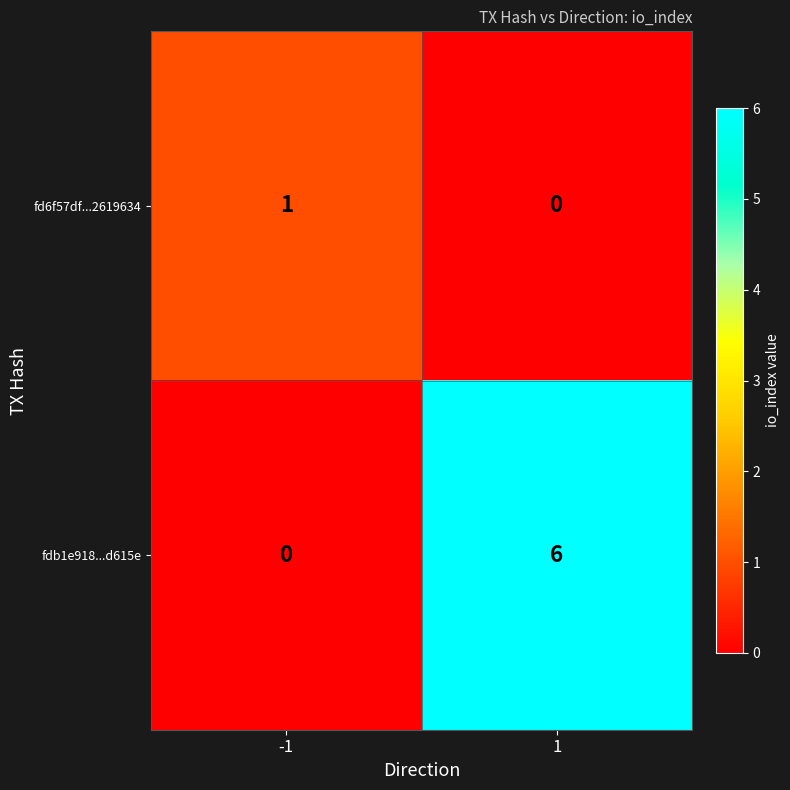

The fdb1e918...d615e series shows 8 at 1. True or false?

False